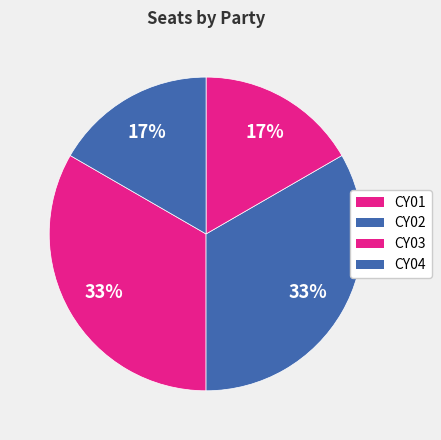

Does CY04 account for over 50% of the chart?

No